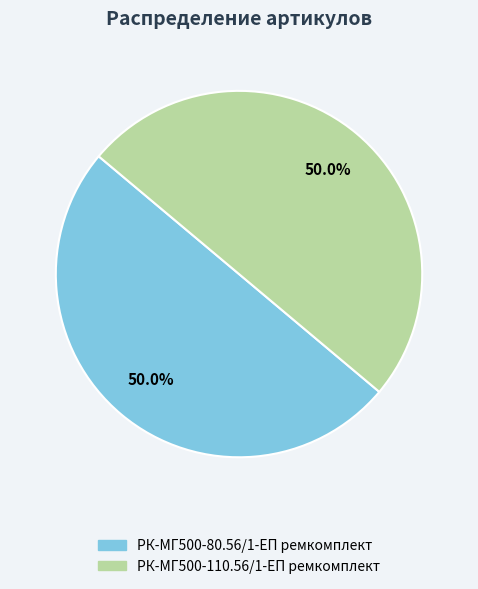

How many segments does this pie chart have?

2